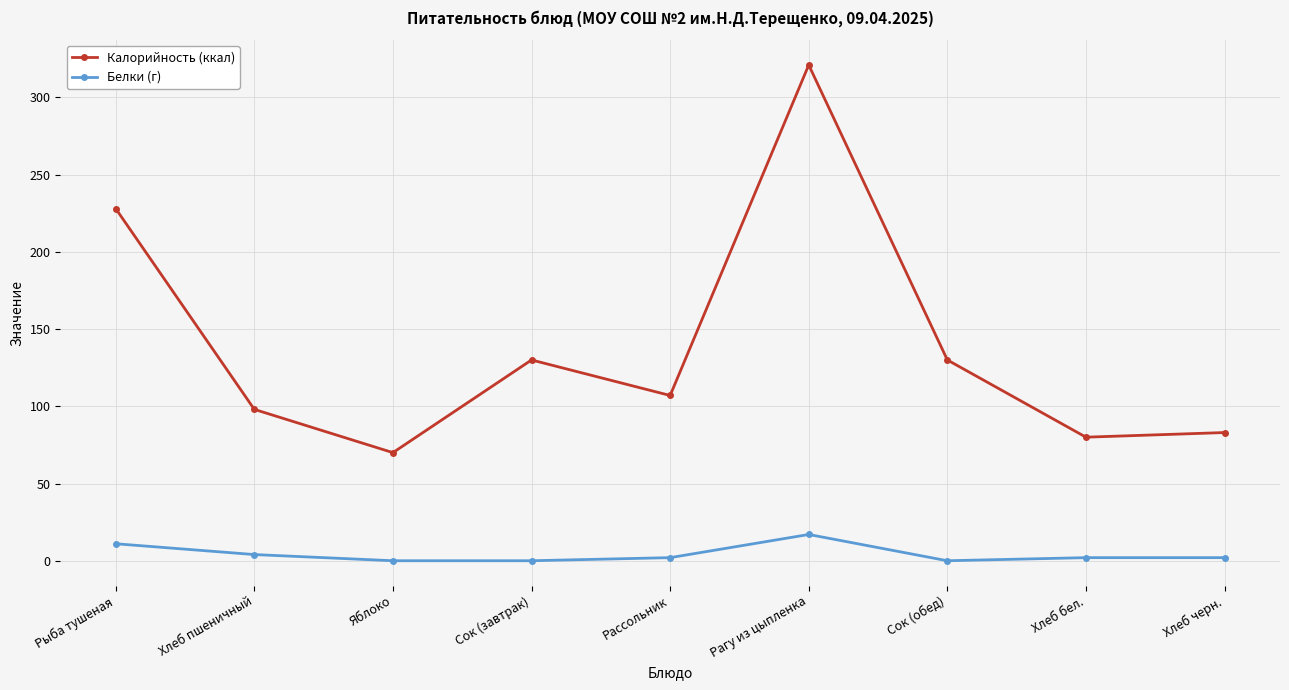

At which label does Белки (г) first exceed 2?

Рыба тушеная